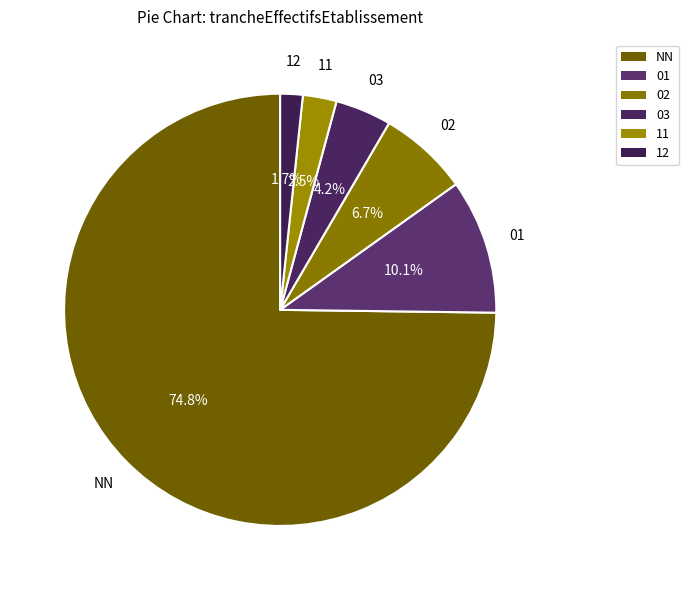

Does NN account for over 50% of the chart?

Yes